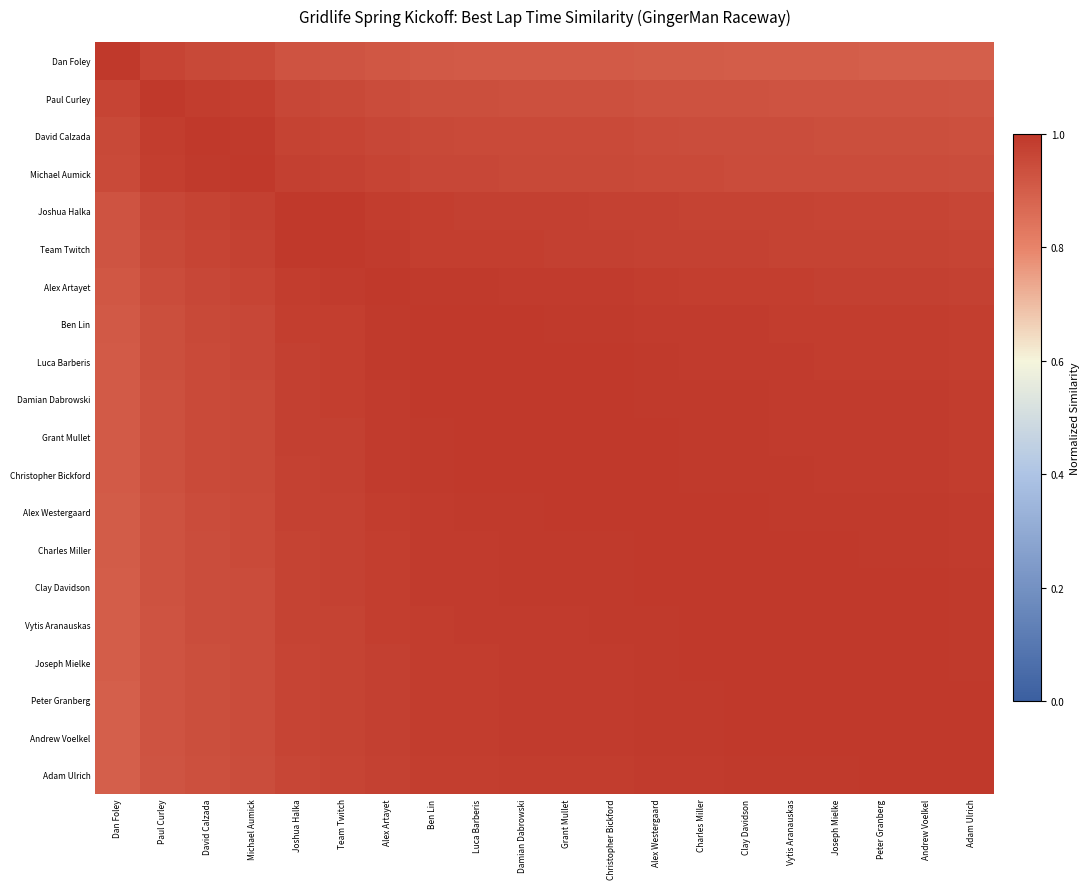

How many series are shown in this chart?

20